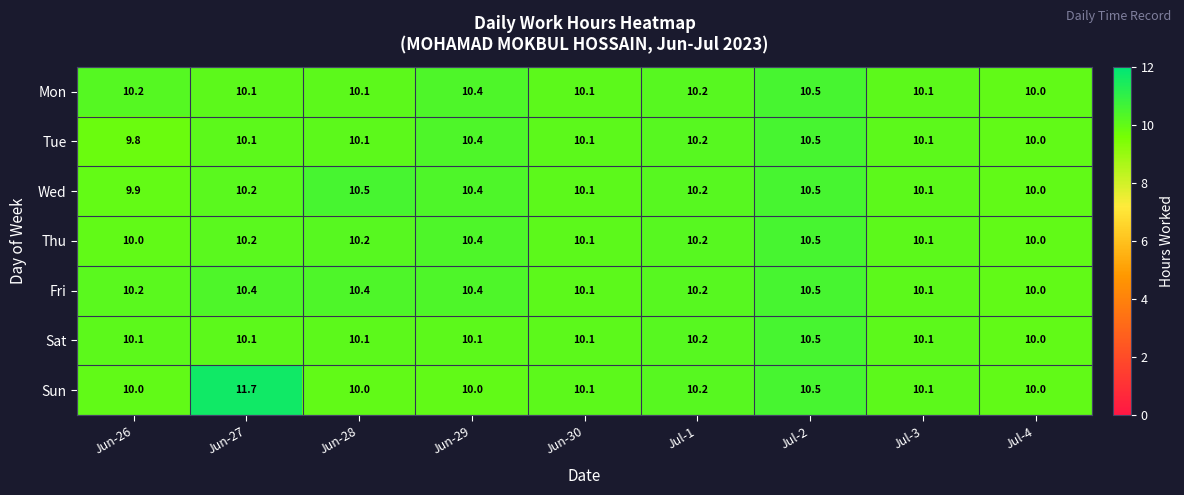

The Wed series shows 14.5 at Jun-30. True or false?

False